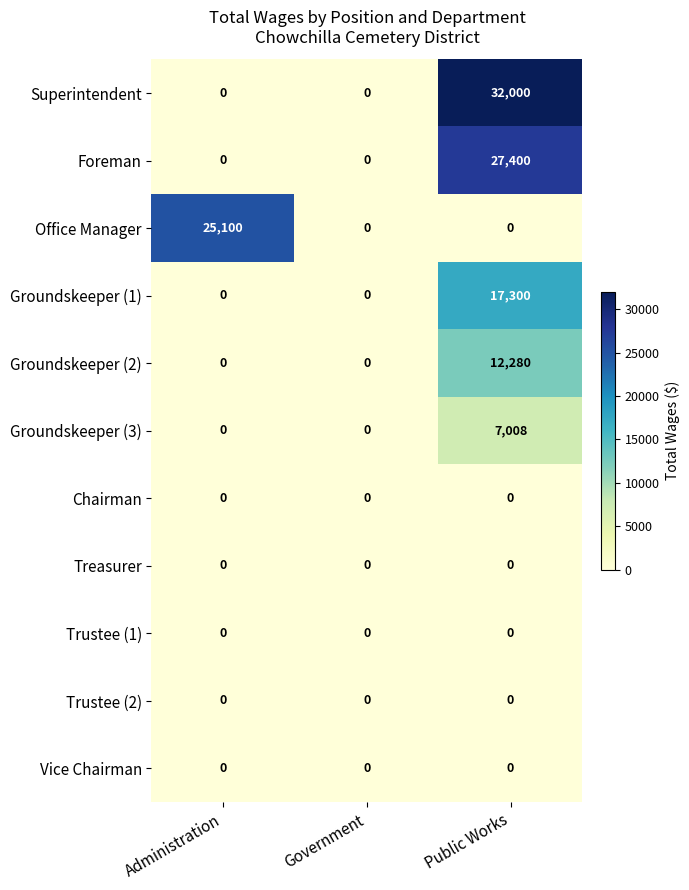

True or false: Groundskeeper (1) has a value of 17300 at Public Works.

True